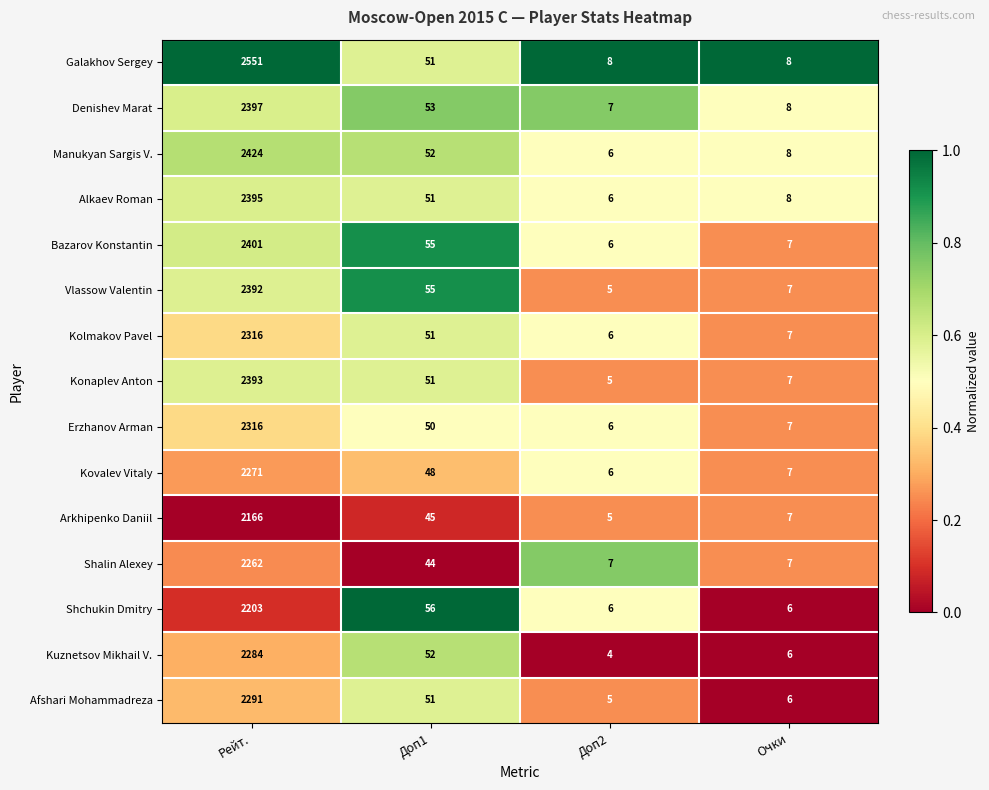

What is the difference between the Manukyan Sargis V. values at Очки and Доп1?

44